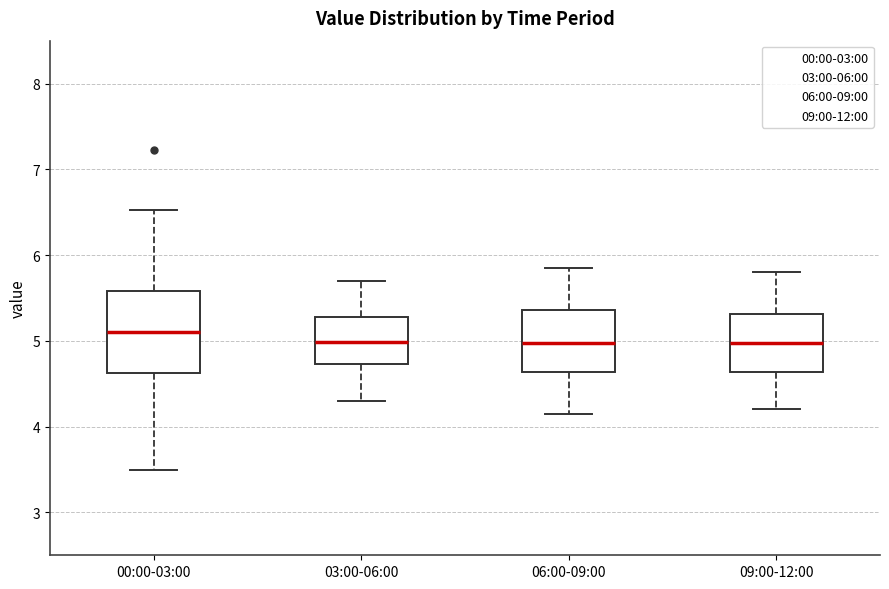

Where does the upper whisker of the box for 03:00-06:00 end on the y-axis? The values are not printed on the chart, so give them approximately, as read against the axis.

5.7